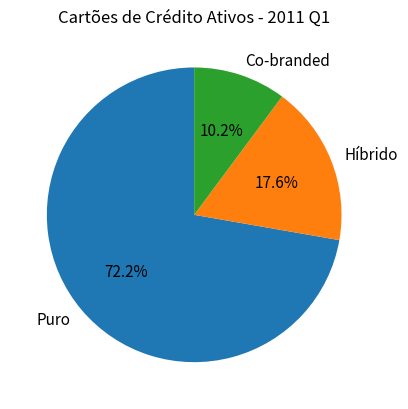

Does any single category account for the majority?

Yes